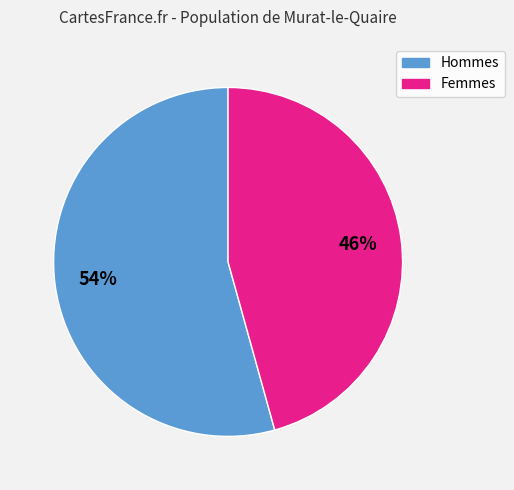

Does any single category account for the majority?

Yes